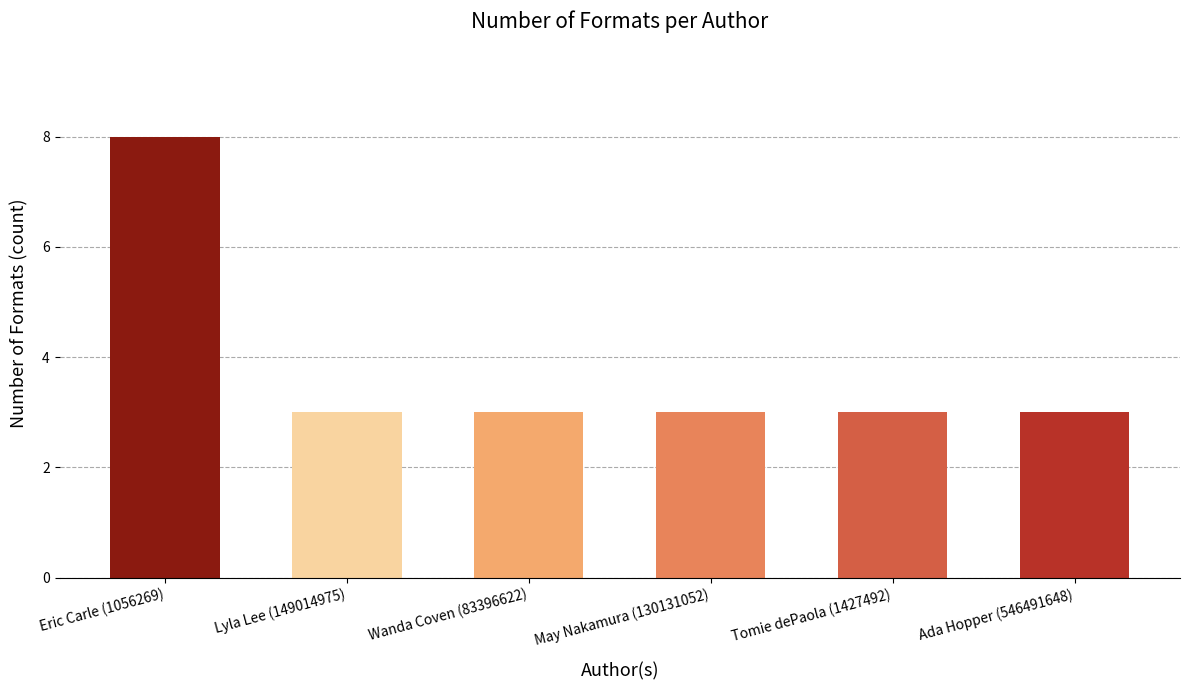

Reading left to right, extract all data points from this chart.

8	3	3	3	3	3